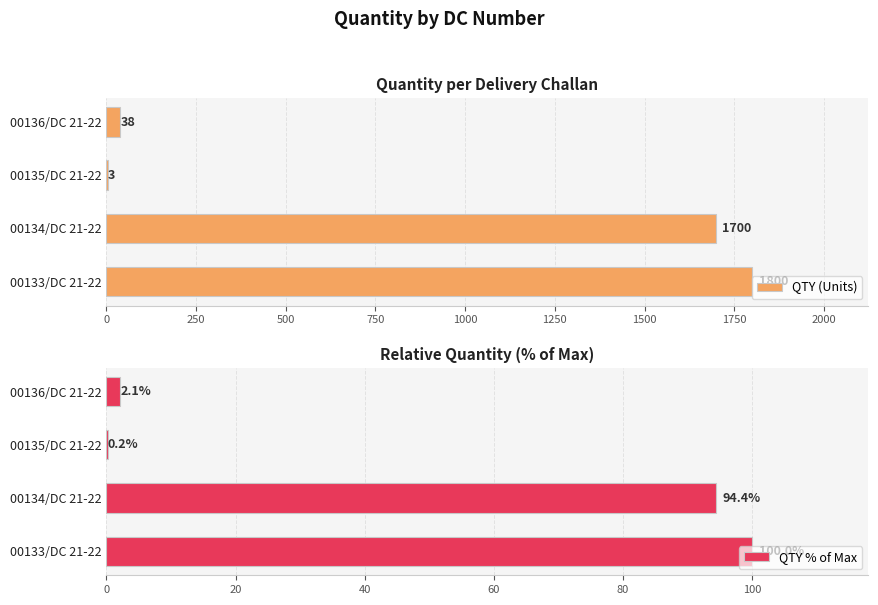

What is the sum of all QTY (Units) values?

3541